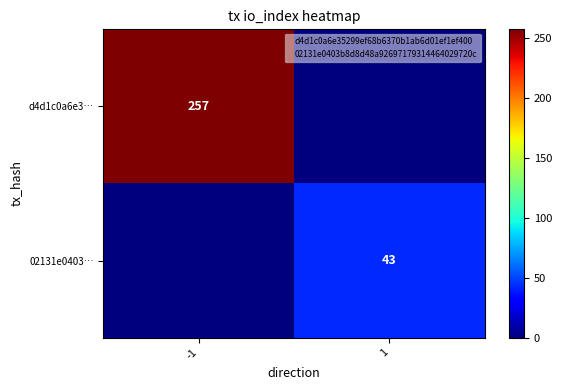

Is the value of d4d1c0a6e3… at -1 greater than the value of 02131e0403… at 1?

Yes